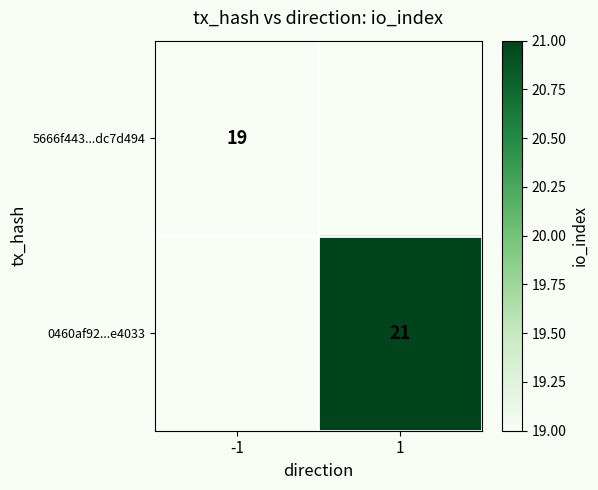

Is it true that 5666f443...dc7d494 equals 9 at -1?

False